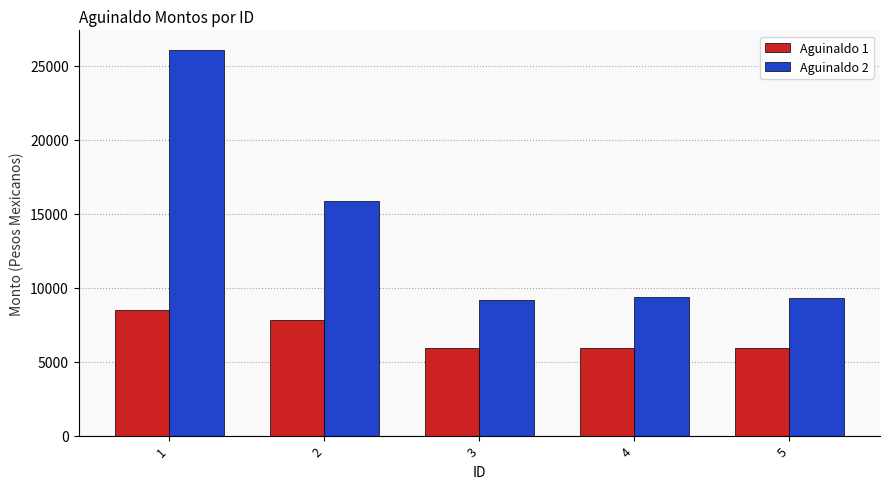

How many bars are there in total?

10